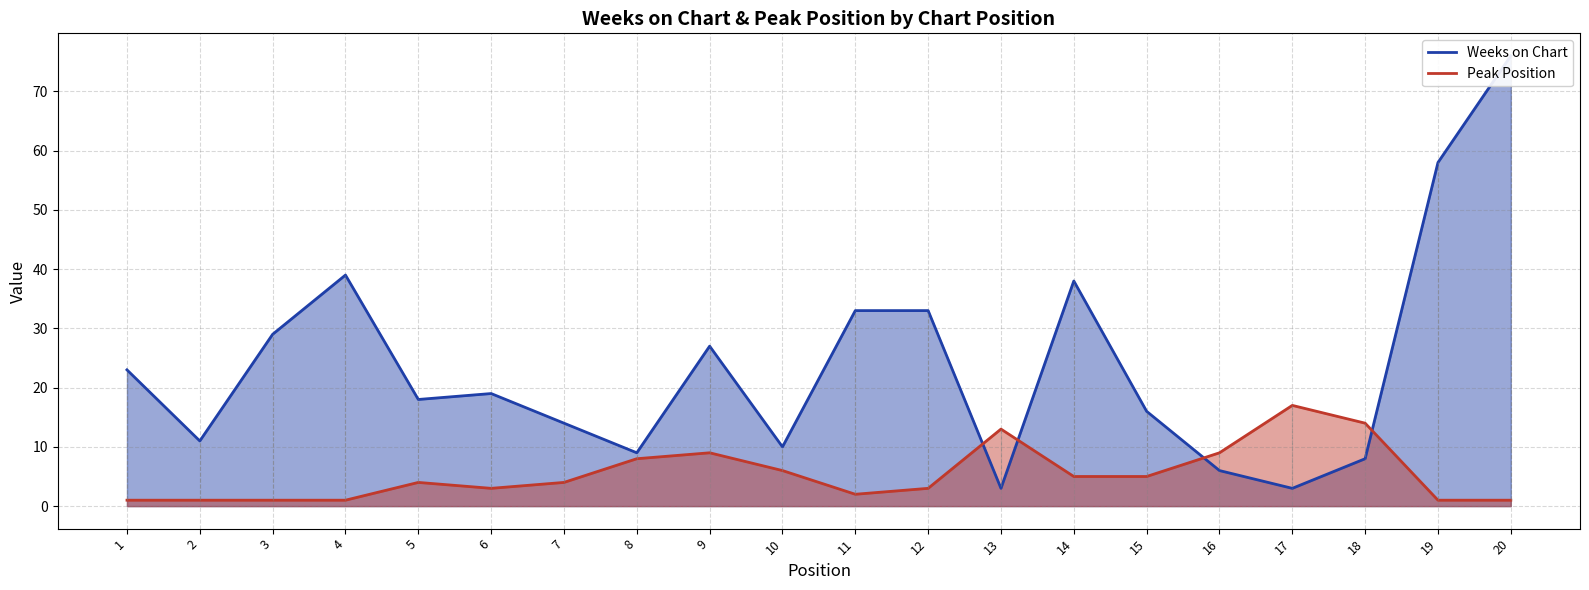

What value does the Peak Position series have at 3?

1